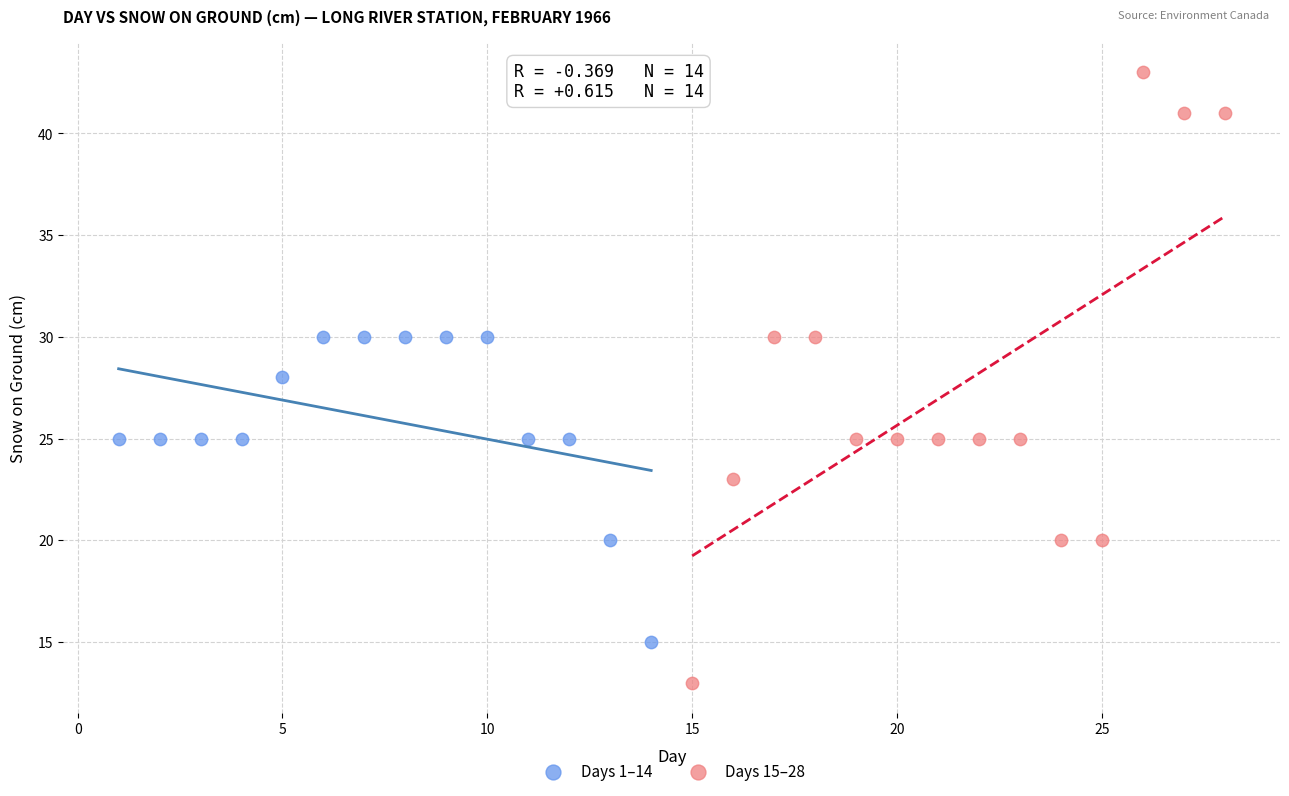

Which series has the largest Y range (max minus min)?

Days 15–28